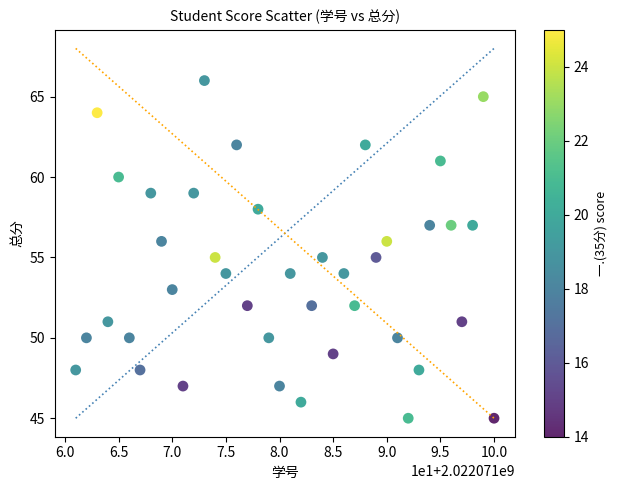

What is the range of X values (max minus min)?

39